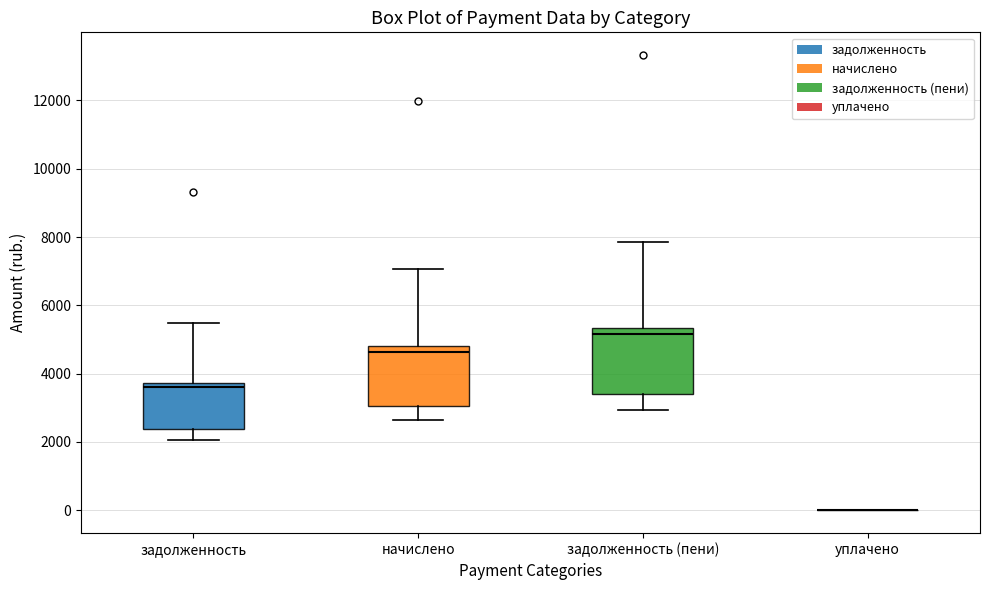

Reading left to right, transcribe this box plot: for each box, give where its median line is, the range the box spans, and where its two whiskers end, as read against the y-axis. The values are not printed on the chart, so give them approximately, as read against the axis.

задолженность: median 3600, box 2400 to 3800, whiskers 2000 to 5400
начислено: median 4600, box 3000 to 4800, whiskers 2600 to 7000
задолженность (пени): median 5200, box 3400 to 5400, whiskers 3000 to 7800
уплачено: box collapsed to a line at 0, whiskers 0 to 0